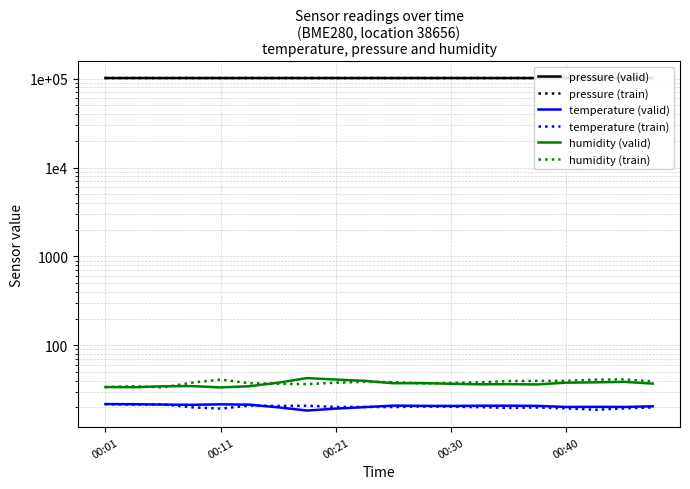

What is the average value of the temperature (train) series?

20.3